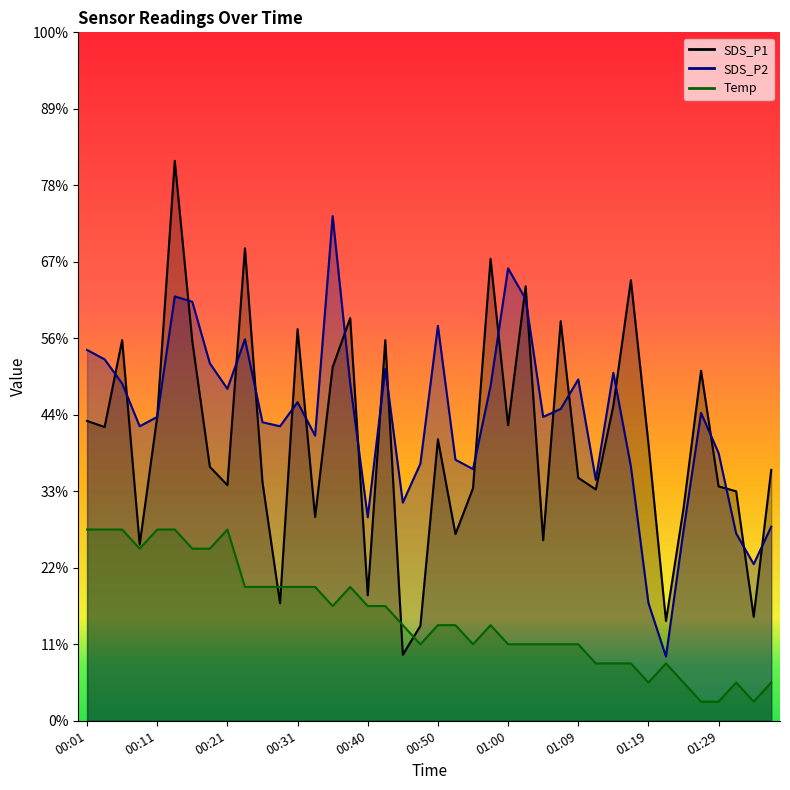

Between 00:04 and 00:35, which is larger?

00:35